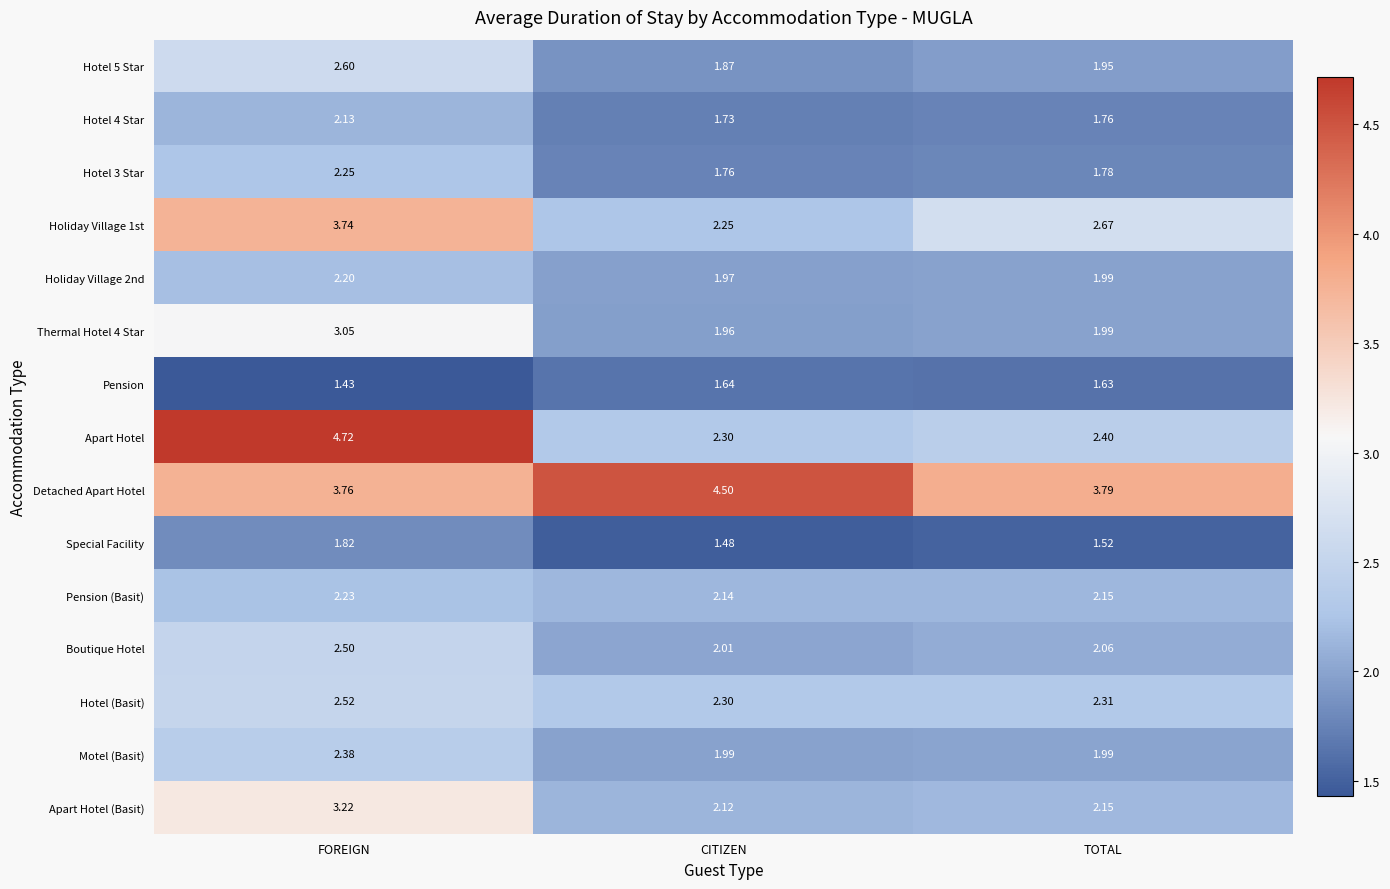

At which category does the chart reach its peak across all series?

FOREIGN